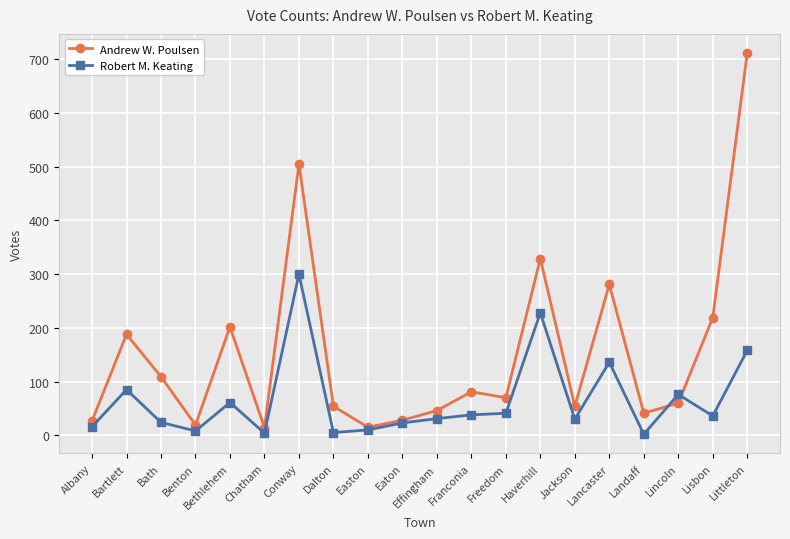

Which series changed the most between Albany and Dalton?

Andrew W. Poulsen